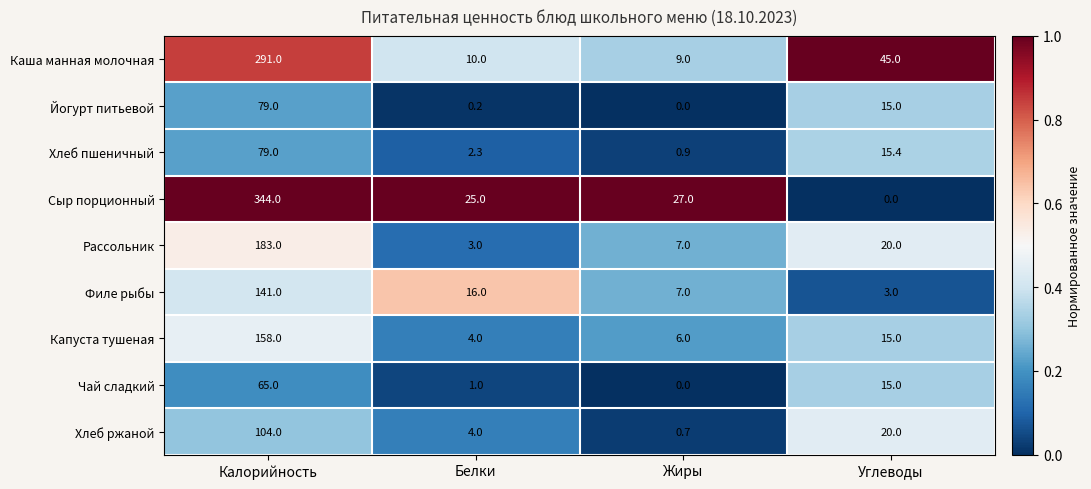

At which label does Капуста тушеная reach its peak?

Калорийность